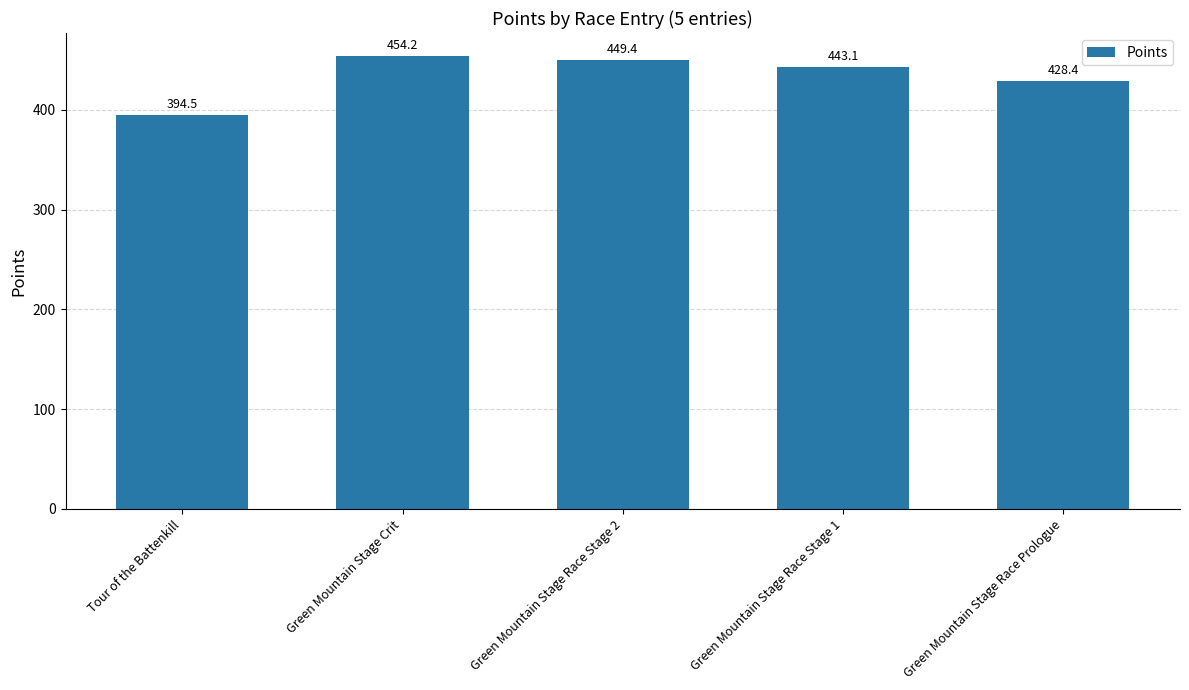

Reading left to right, extract all data points from this chart.

Tour of the Battenkill=394.5	Green Mountain Stage Crit=454.2	Green Mountain Stage Race Stage 2=449.4	Green Mountain Stage Race Stage 1=443.1	Green Mountain Stage Race Prologue=428.4